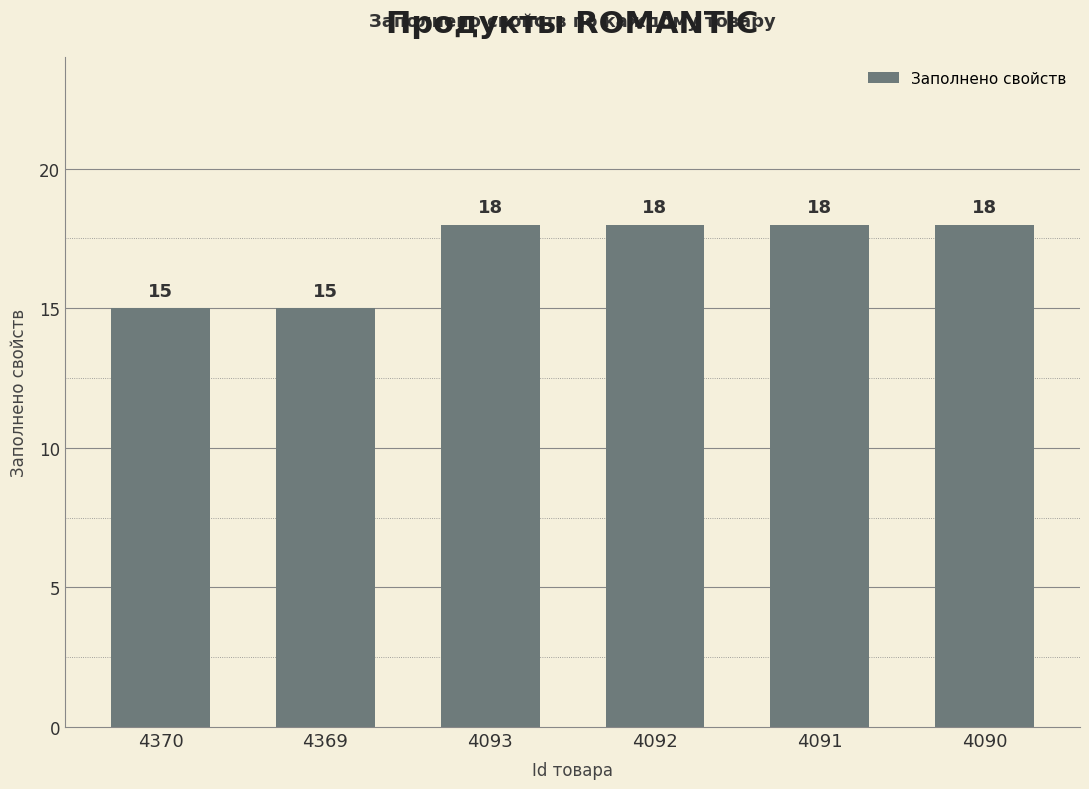

How many data points are less than 18?

2